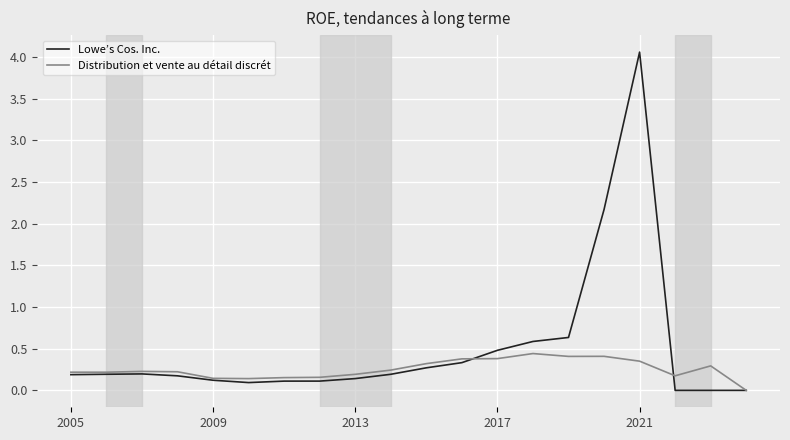

Which series has the largest total across all categories?

Lowe’s Cos. Inc.